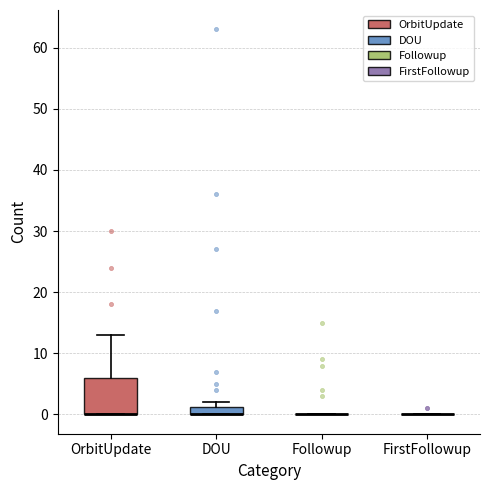

Comparing the boxes themselves (not the whiskers), which one is the tallest?

OrbitUpdate